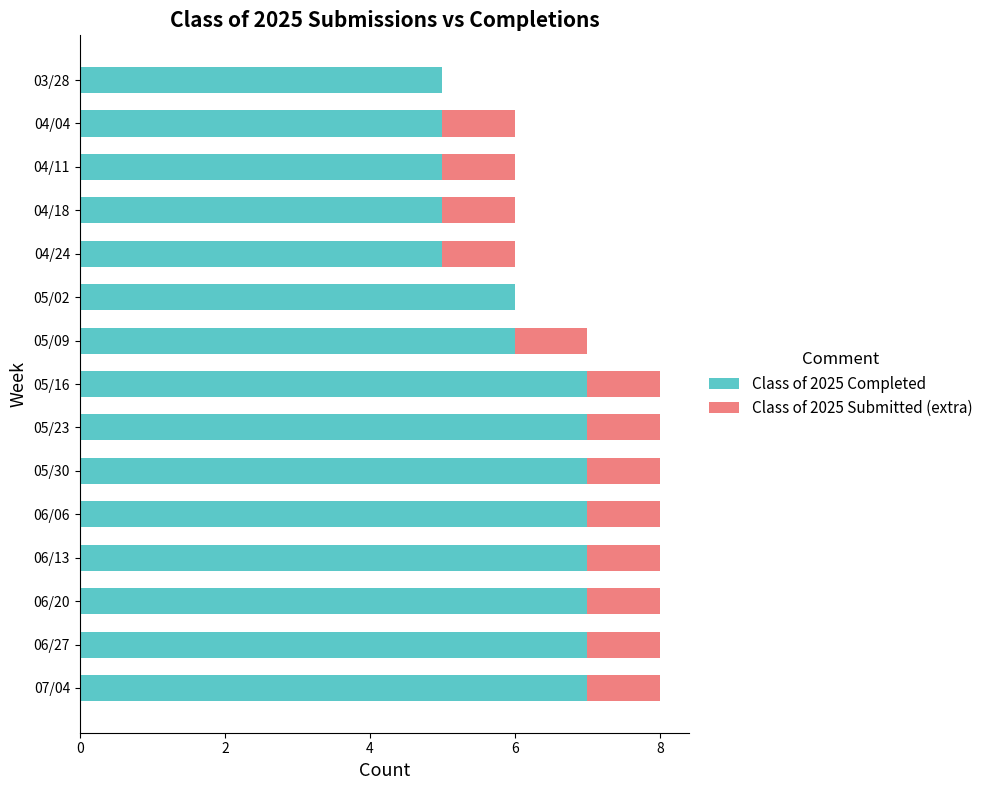

Is it true that Class of 2025 Completed equals 12 at 05/30?

False